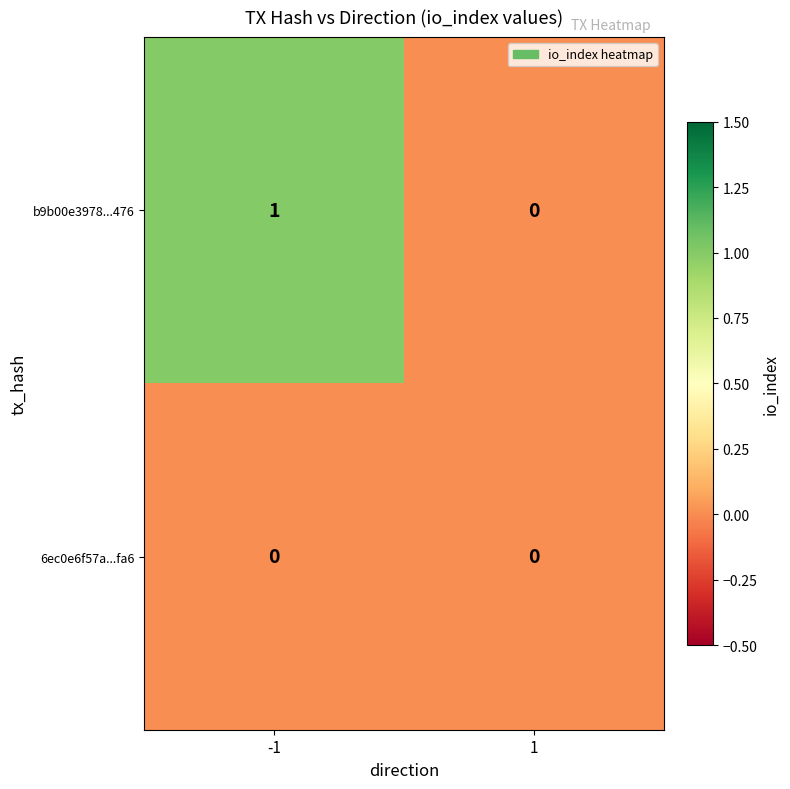

List the series in order of their overall mean, lowest first.

6ec0e6f57a...fa6, b9b00e3978...476